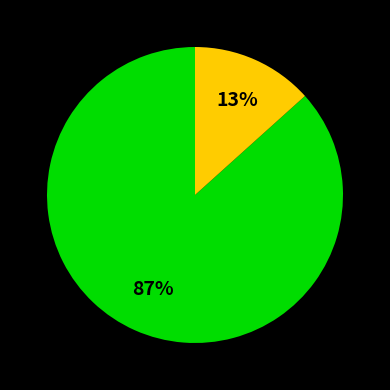

To the nearest percent, what is the average slice percentage?

50%